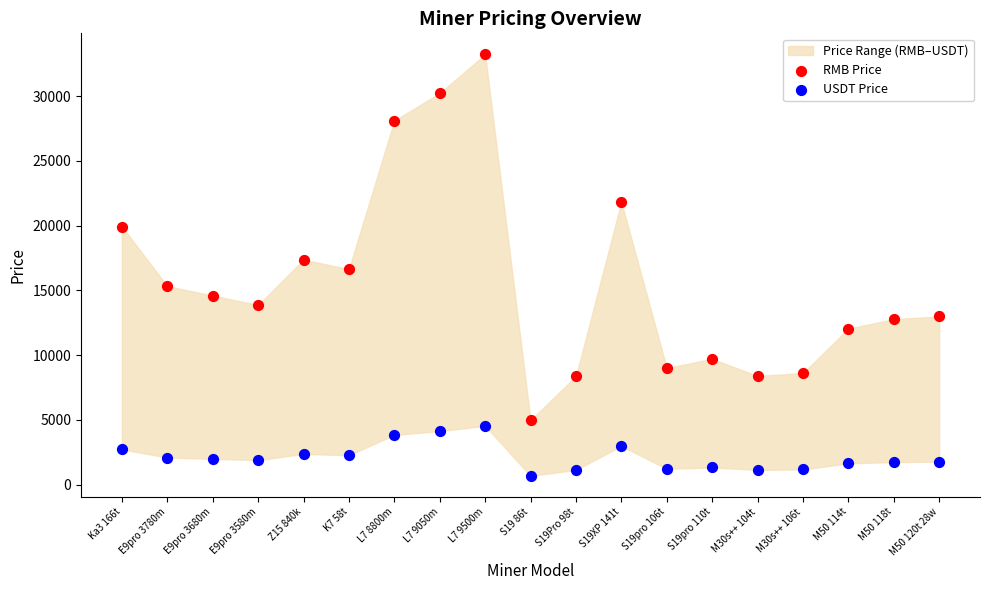

Across all data points, what is the range of Y values (max minus min)?

32532.9